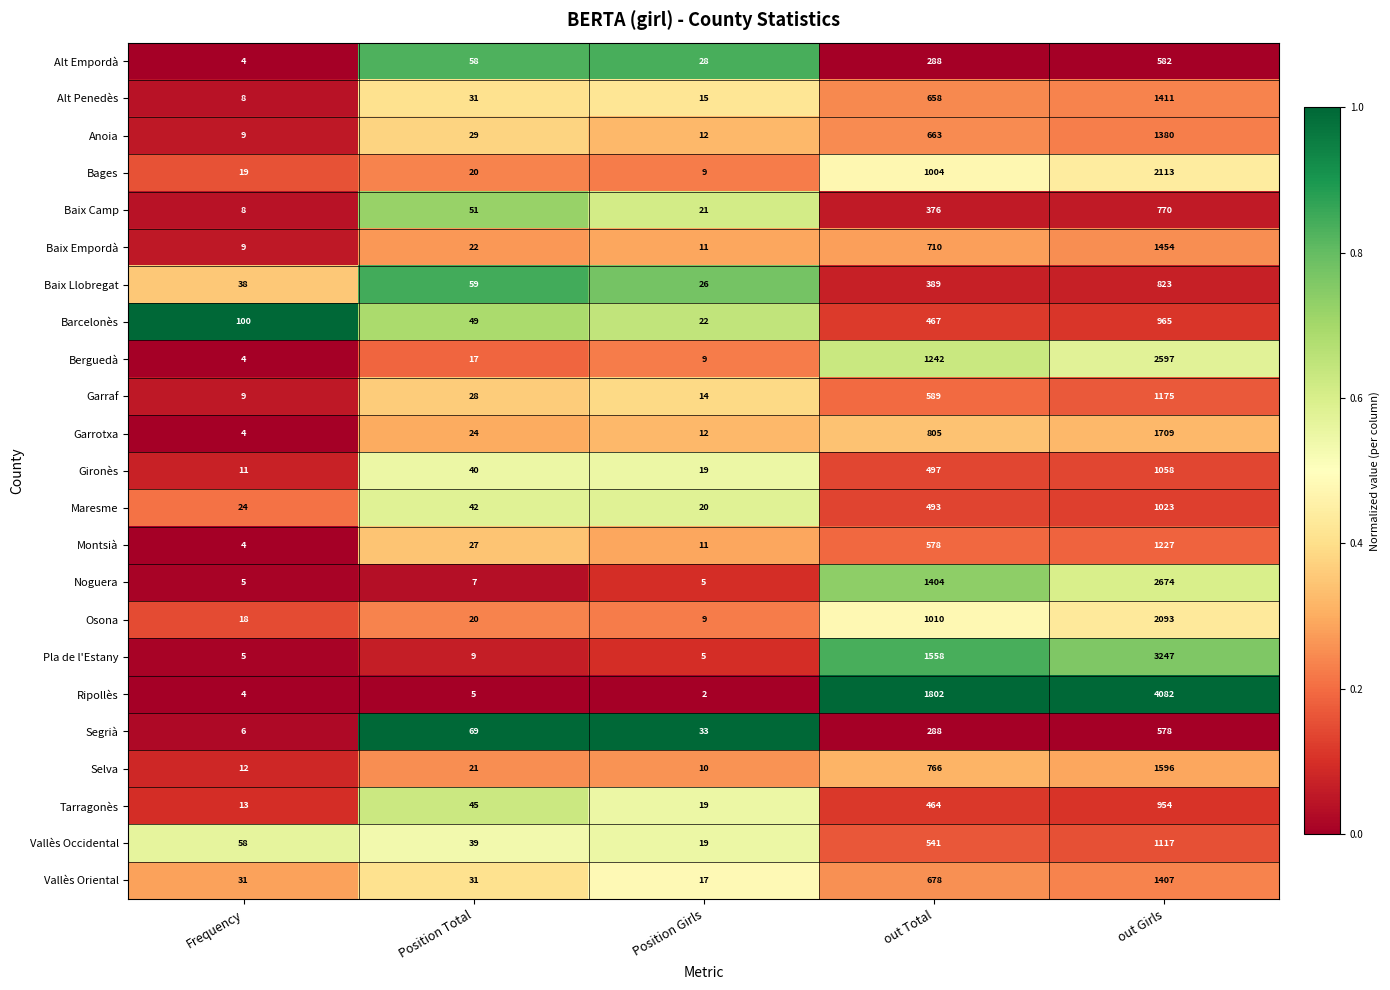

At which category is the sum across all series the highest?

out Girls